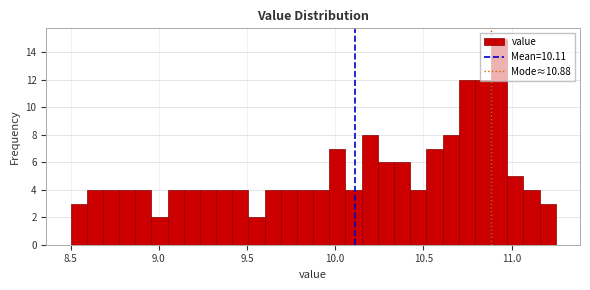

Around what value on the x-axis is the tallest bar? Give the approximate position of its centre, as read against the axis.

10.95